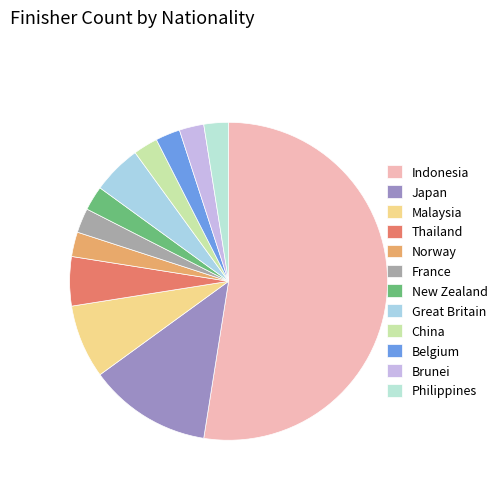

Does Belgium account for over 50% of the chart?

No